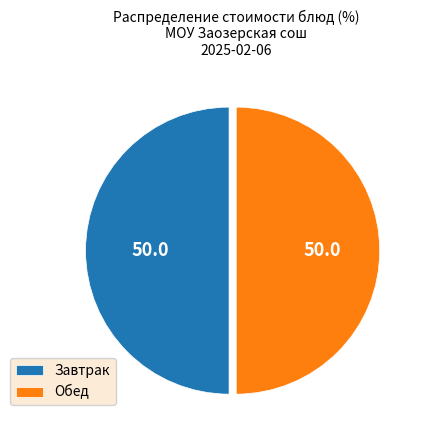

What is the ratio of the value at Обед to the value at Завтрак?

1.0